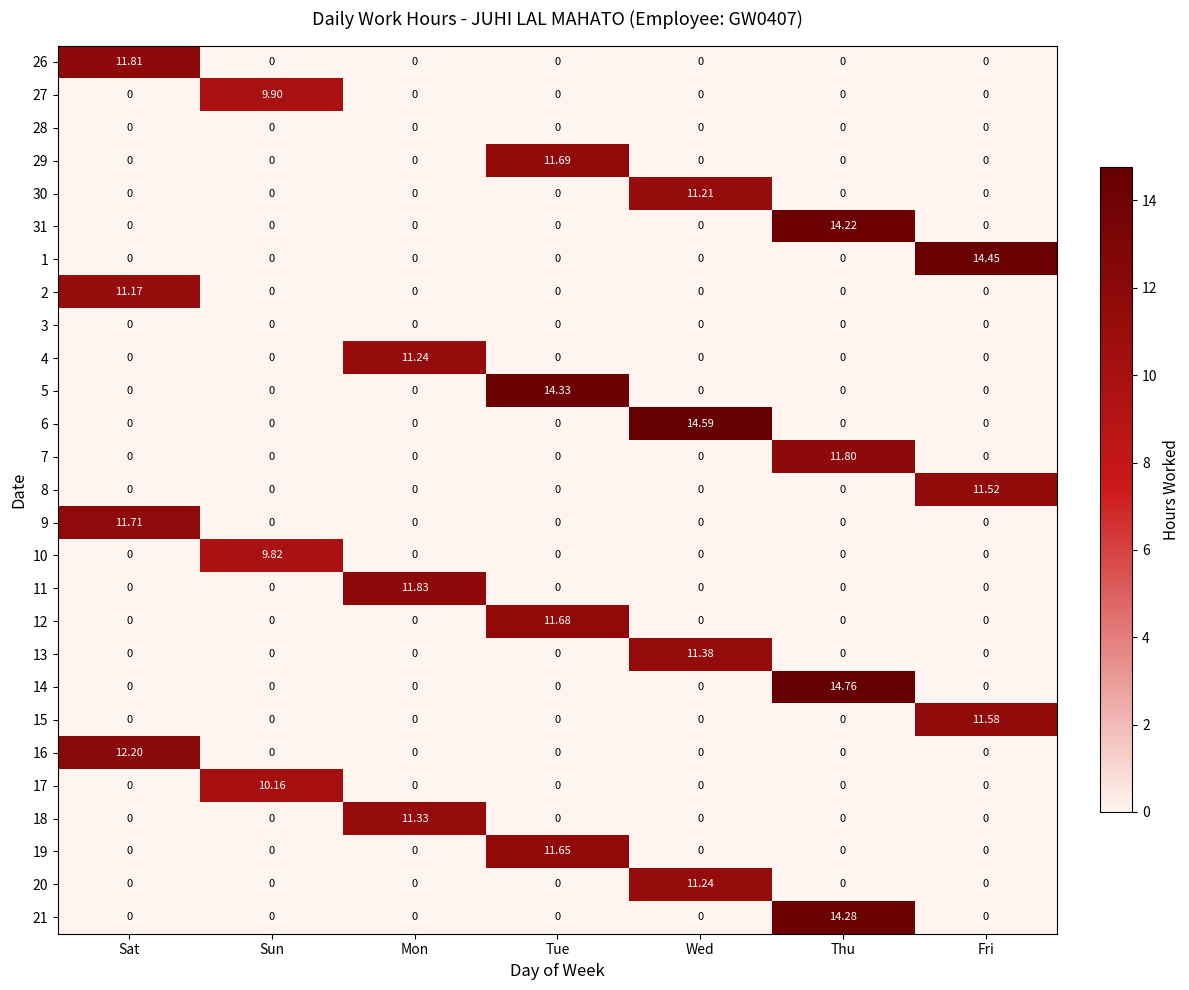

Which series has the largest range (max minus min)?

14